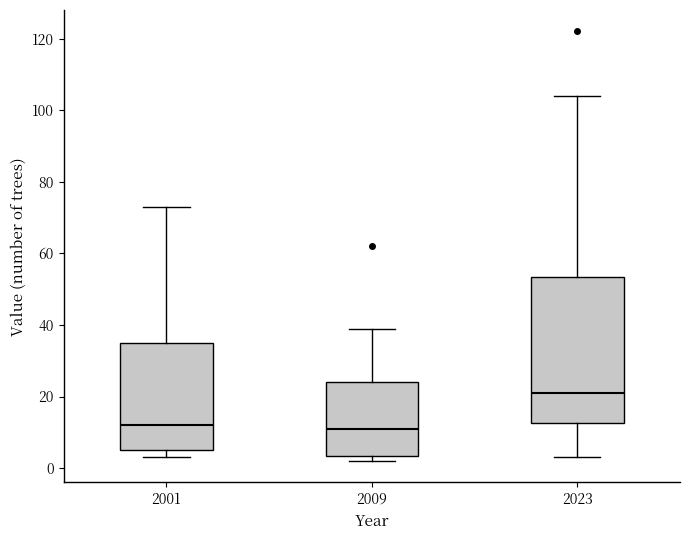

Reading left to right, read every box against the y-axis: the position of its median line, the range the box covers, and the ends of its whiskers. The values are not printed on the chart, so give them approximately, as read against the axis.

2001: median 12, box 6 to 36, whiskers 4 to 74
2009: median 12, box 4 to 24, whiskers 2 to 40
2023: median 22, box 12 to 54, whiskers 4 to 104